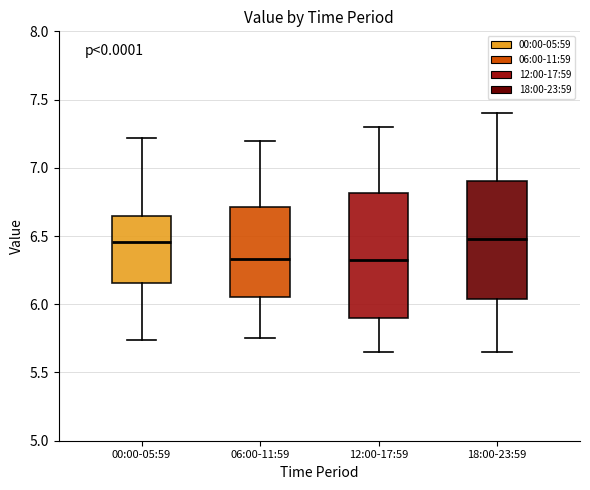

Reading left to right, read every box against the y-axis: the position of its median line, the range the box covers, and the ends of its whiskers. The values are not printed on the chart, so give them approximately, as read against the axis.

00:00-05:59: median 6.45, box 6.15 to 6.65, whiskers 5.75 to 7.20
06:00-11:59: median 6.35, box 6.05 to 6.70, whiskers 5.75 to 7.20
12:00-17:59: median 6.35, box 5.90 to 6.80, whiskers 5.65 to 7.30
18:00-23:59: median 6.50, box 6.05 to 6.90, whiskers 5.65 to 7.40